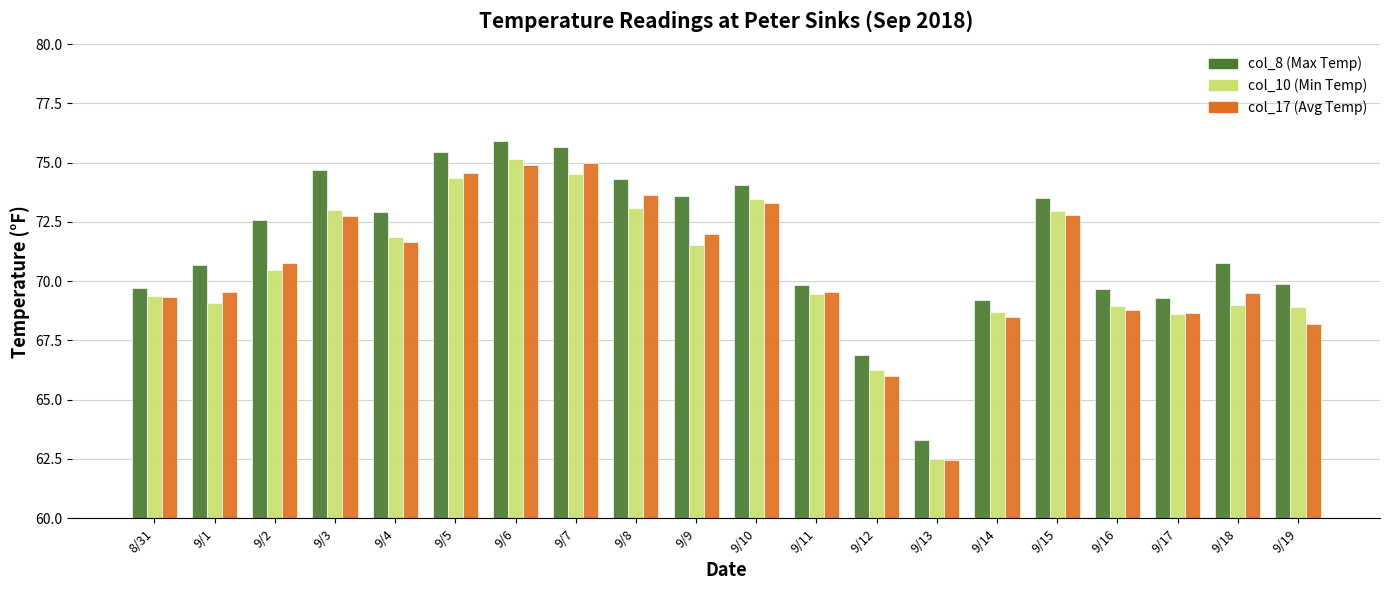

What is the sum of the col_10 (Min Temp) values at 9/4 and 9/18?

140.9